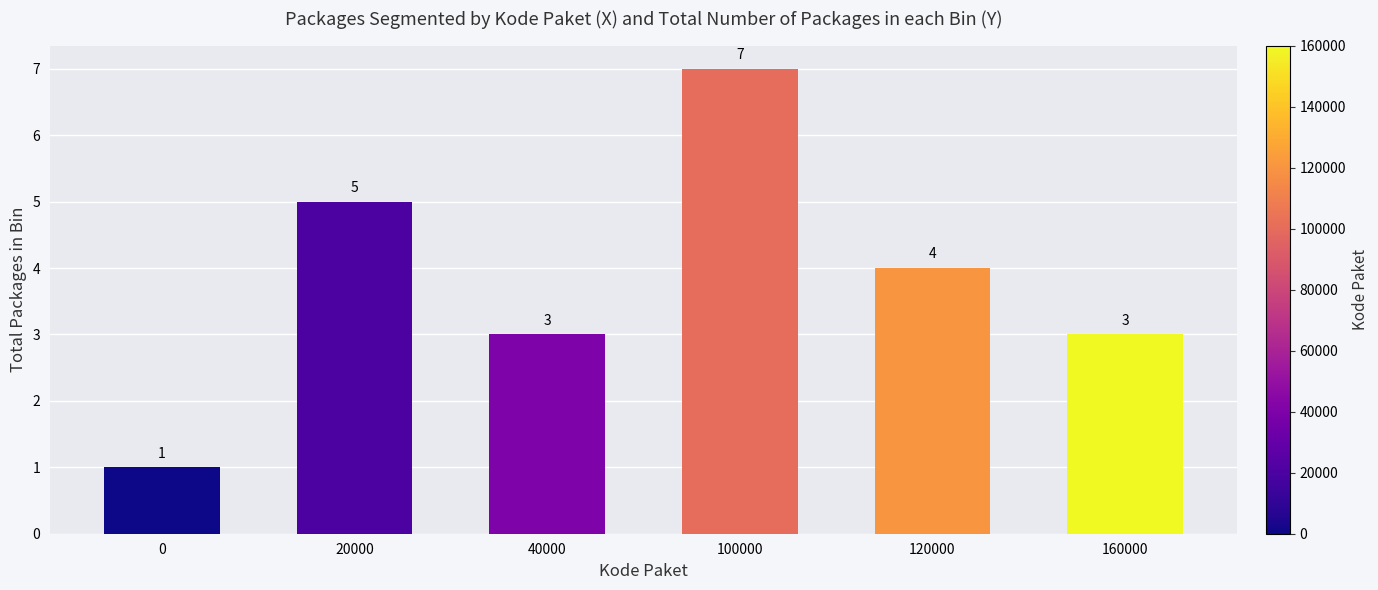

Reading left to right, transcribe all the data shown in this chart.

0=1	20000=5	40000=3	100000=7	120000=4	160000=3